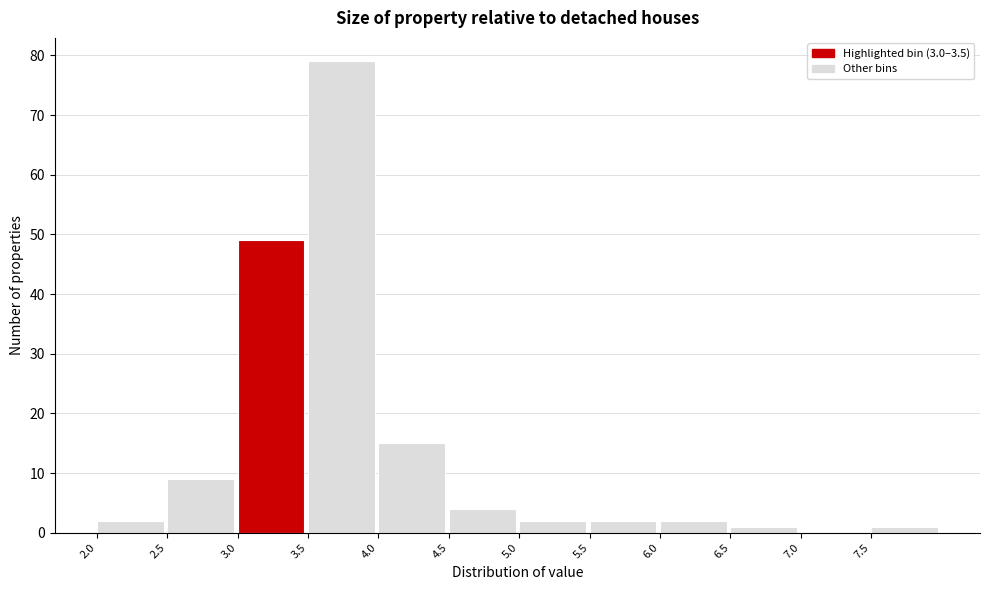

Which range on the x-axis has the tallest bar?

3.5 to 4.0